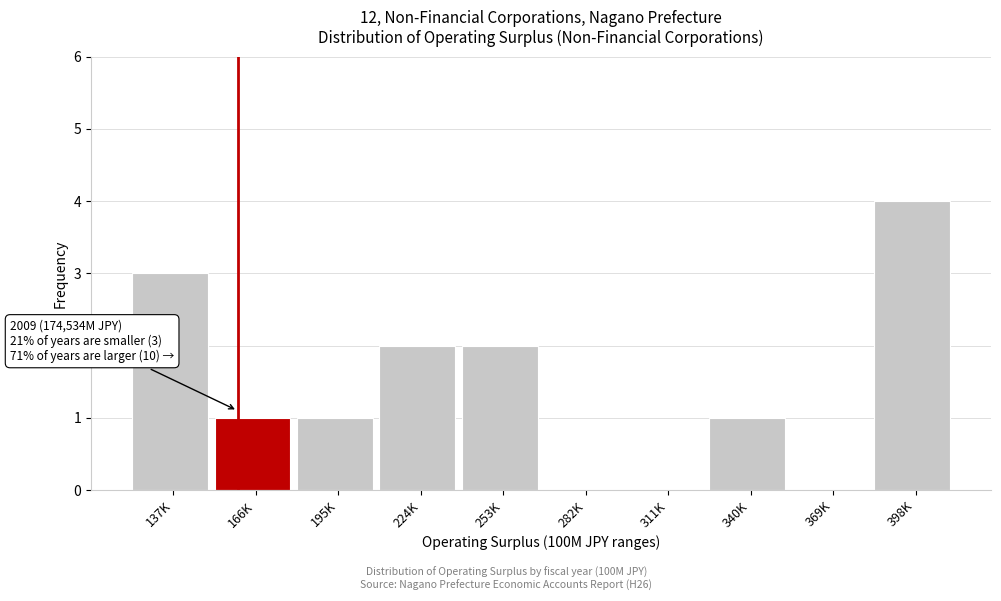

Reading right to left, what are all the values shown in this chart?

398K=4	369K=0	340K=1	311K=0	282K=0	253K=2	224K=2	195K=1	166K=1	137K=3